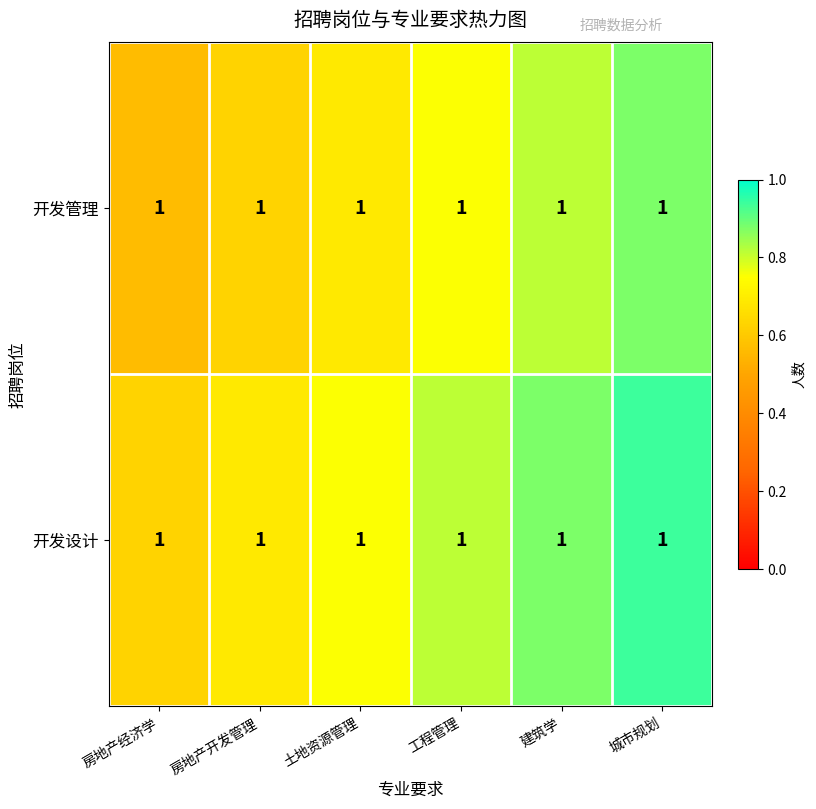

True or false: 开发管理 has a value of 0.7 at 土地资源管理.

True